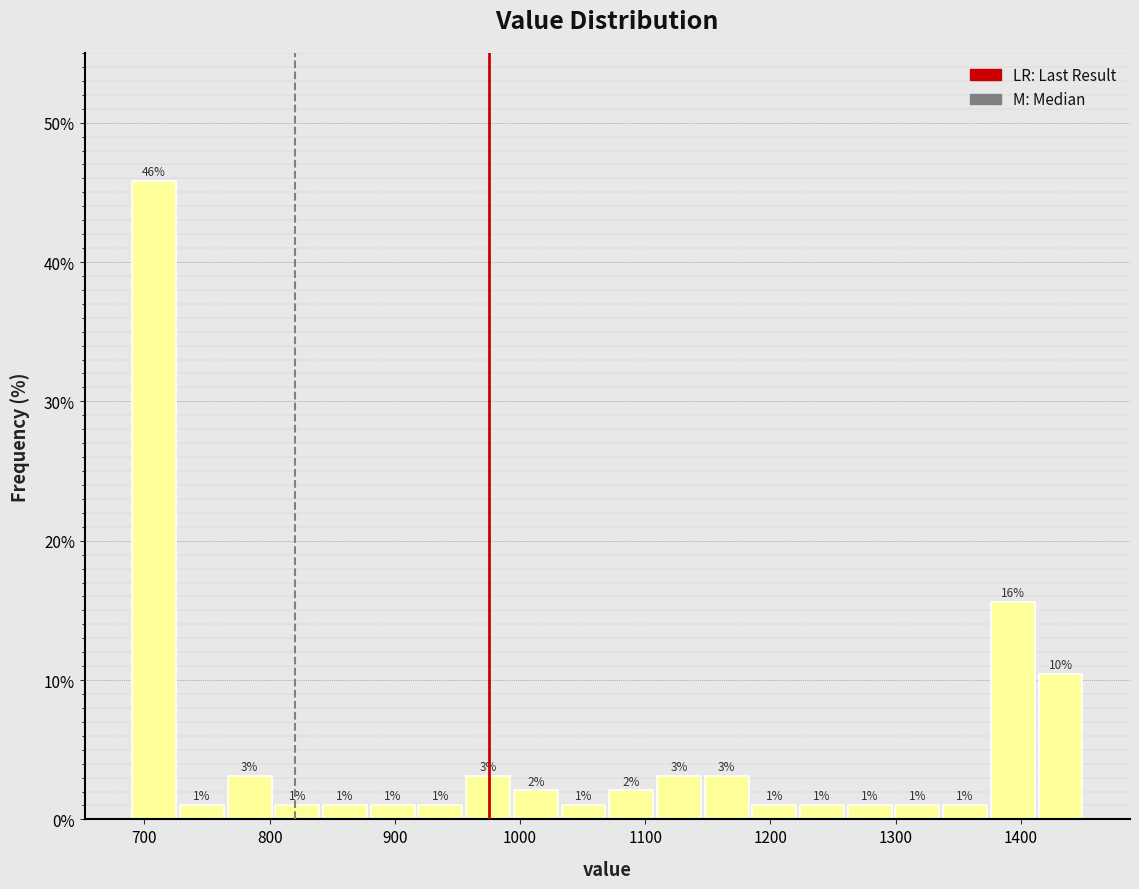

Around what value on the x-axis is the tallest bar? Give the approximate position of its centre, as read against the axis.

710